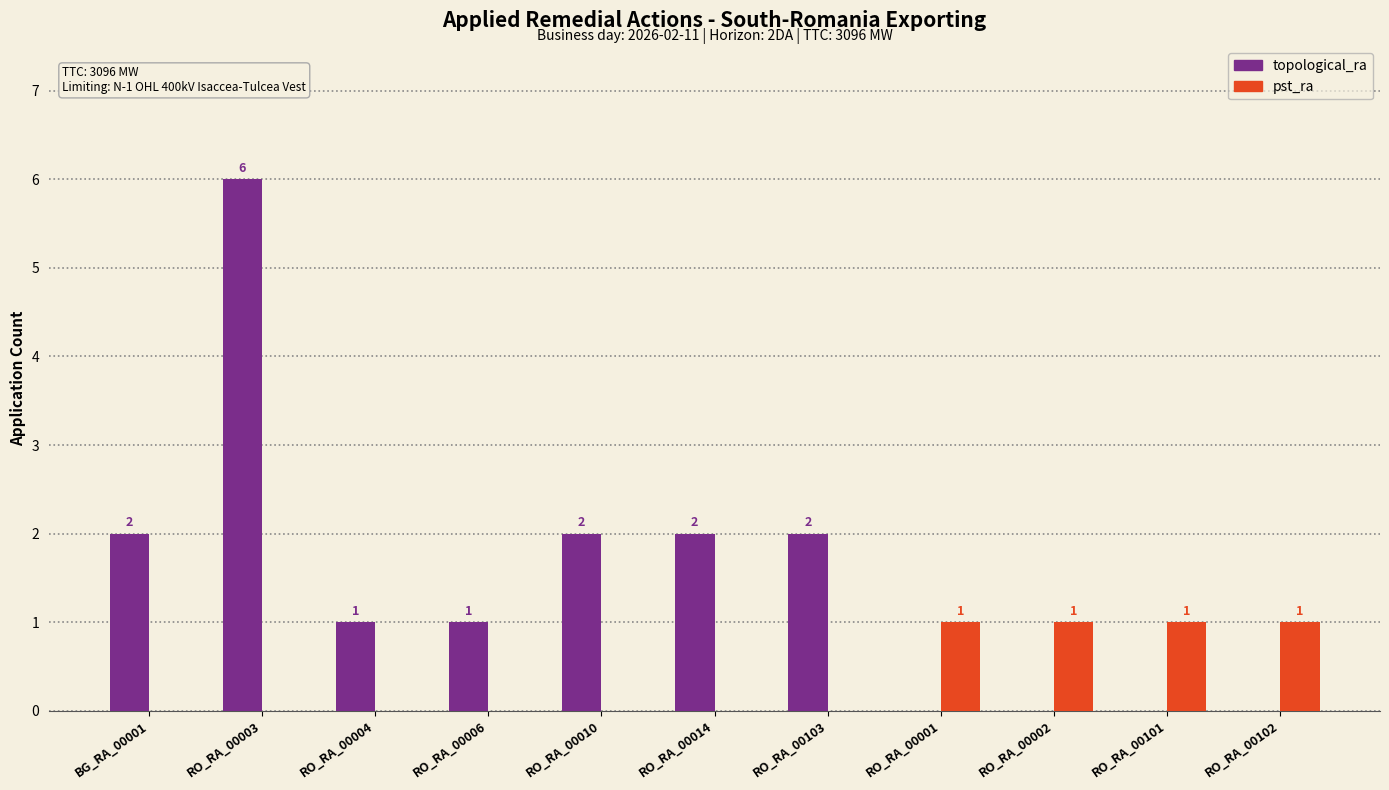

The pst_ra series shows 0 at RO_RA_00010. True or false?

True